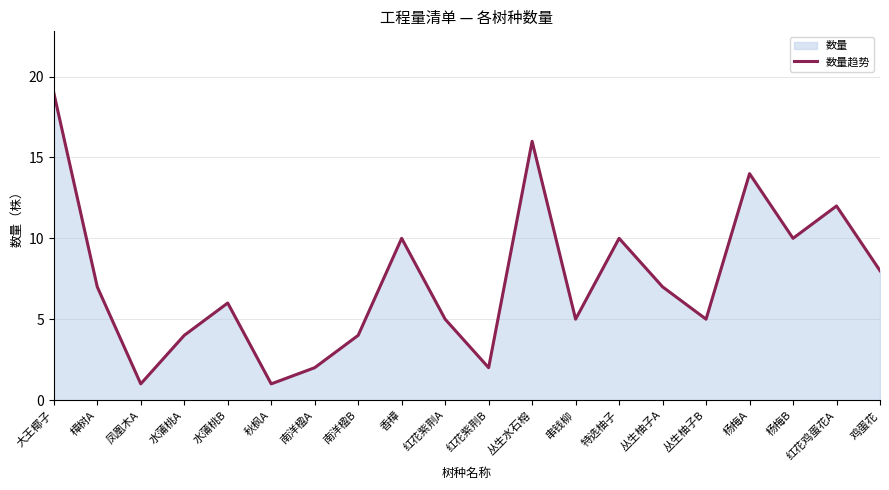

Reading right to left, extract all data points from this chart.

8	12	10	14	5	7	10	5	16	2	5	10	4	2	1	6	4	1	7	19